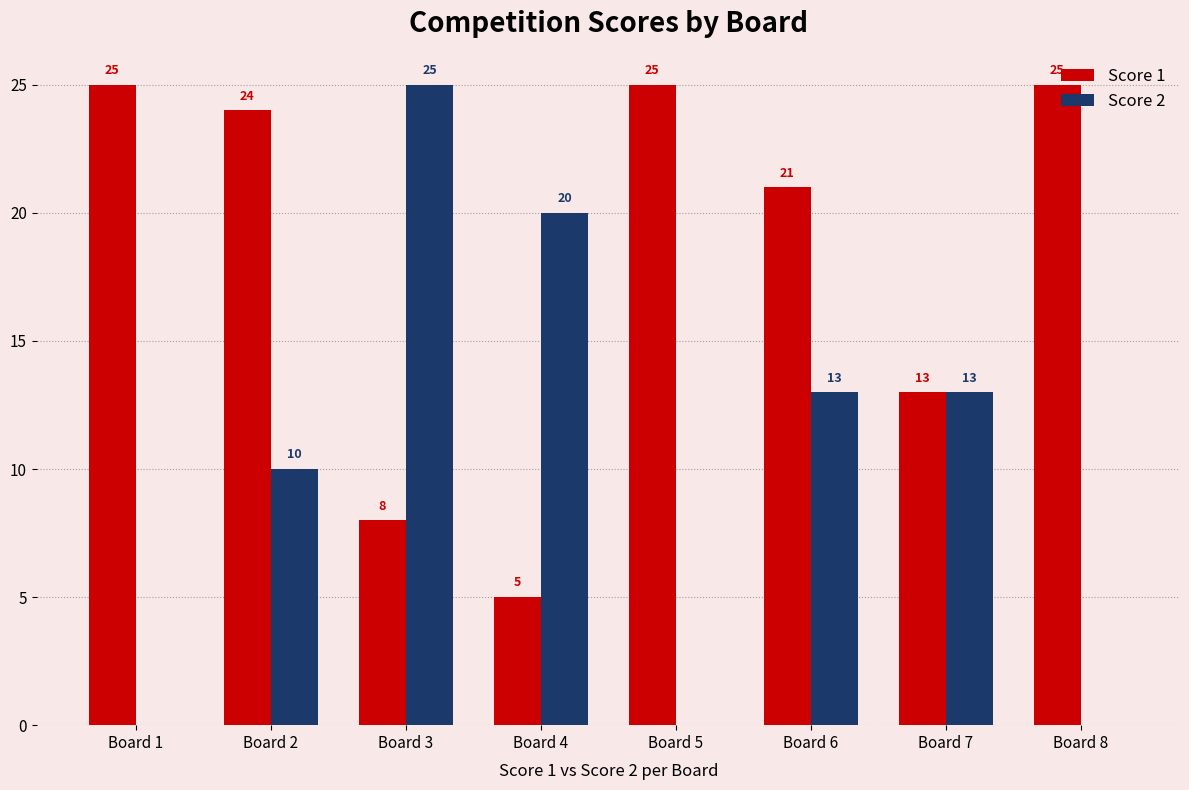

What is the difference between the Score 2 values at Board 4 and Board 5?

20